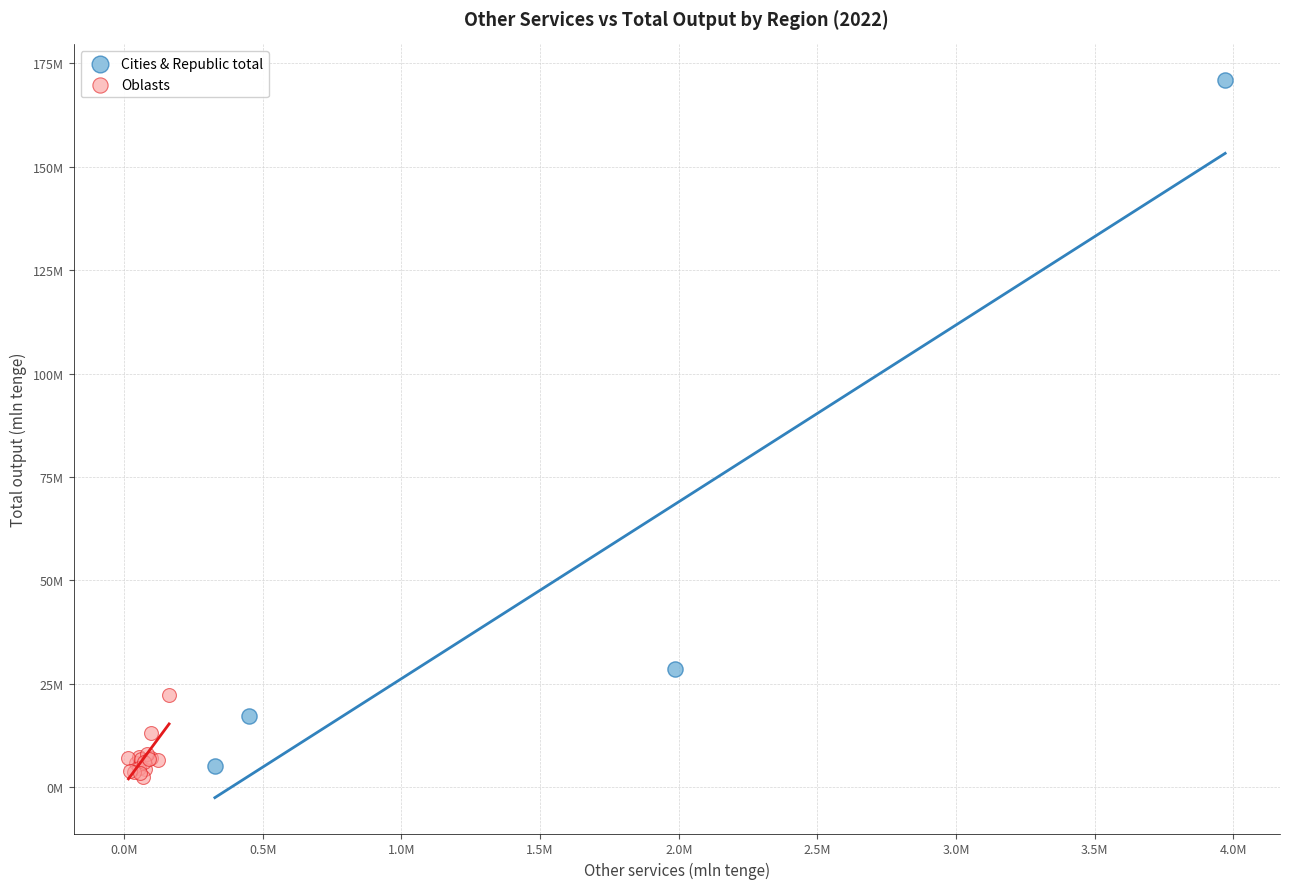

What are all the series names shown in the legend?

Cities & Republic total, Oblasts